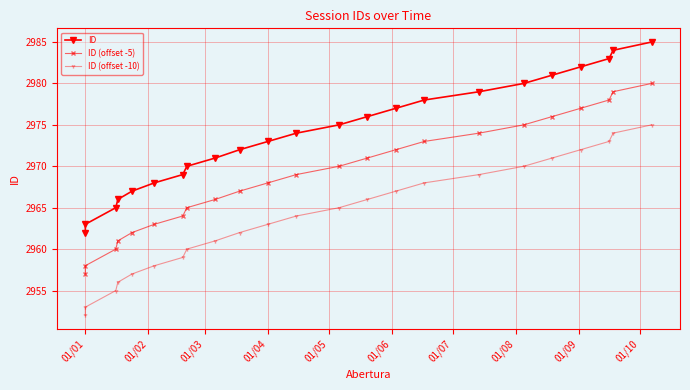

List the series in order of their peak value, lowest first.

ID (offset -10), ID (offset -5), ID